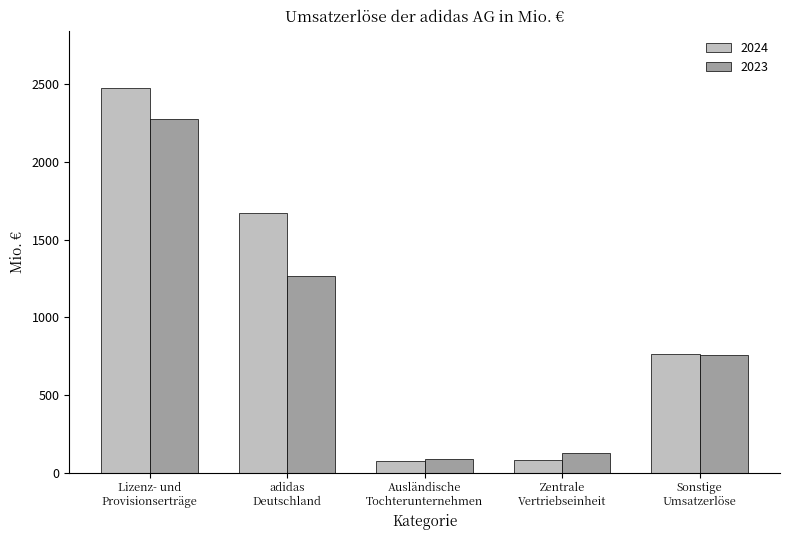

How many data points in 2024 are less than 767?

2